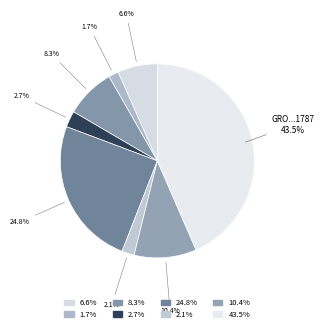

To the nearest percent, what is the difference between the largest and smallest slice percentages?

42%